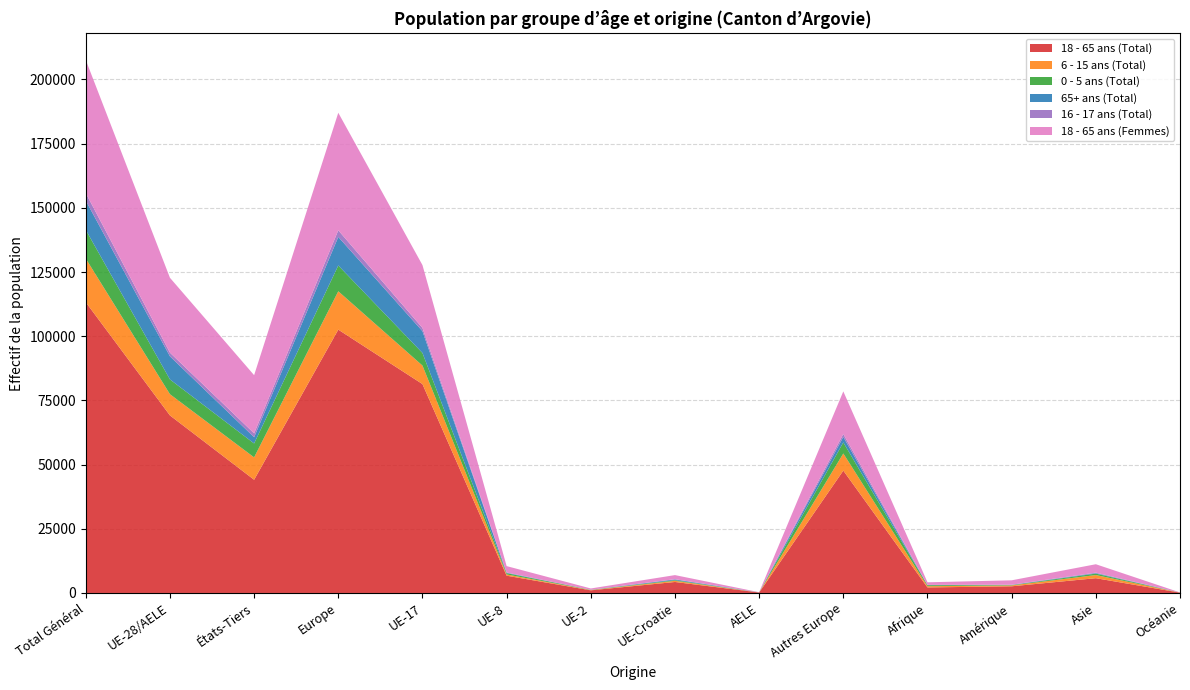

Reading left to right, list all the values displayed in this chart.

18 - 65 ans (Total): 113237	69146	44091	102557	81357	6725	1032	4279	187	47658	2156	2598	5755	130
6 - 15 ans (Total): 16991	8270	8721	14942	7213	487	106	450	14	6672	475	331	1221	12
0 - 5 ans (Total): 11160	5749	5411	10049	4902	505	90	242	10	4300	399	138	562	10
65+ ans (Total): 11415	8991	2424	11116	8486	174	15	292	24	2125	28	72	194	1
16 - 17 ans (Total): 2932	1424	1508	2574	1253	62	11	97	1	1150	91	72	192	1
18 - 65 ans (Femmes): 51842	29172	22670	45778	24489	2515	502	1598	68	16606	1009	1719	3268	55